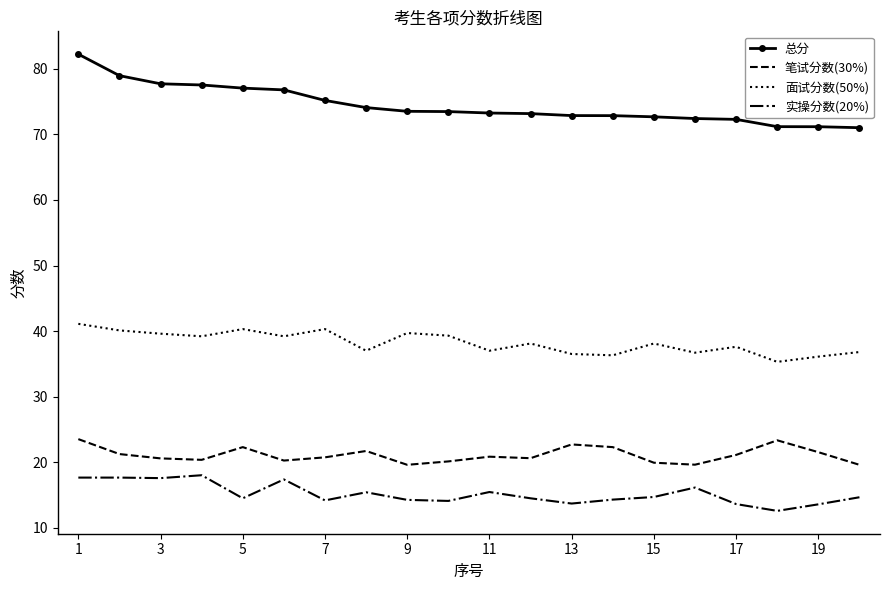

What is the average value of the 实操分数(20%) series?

15.2